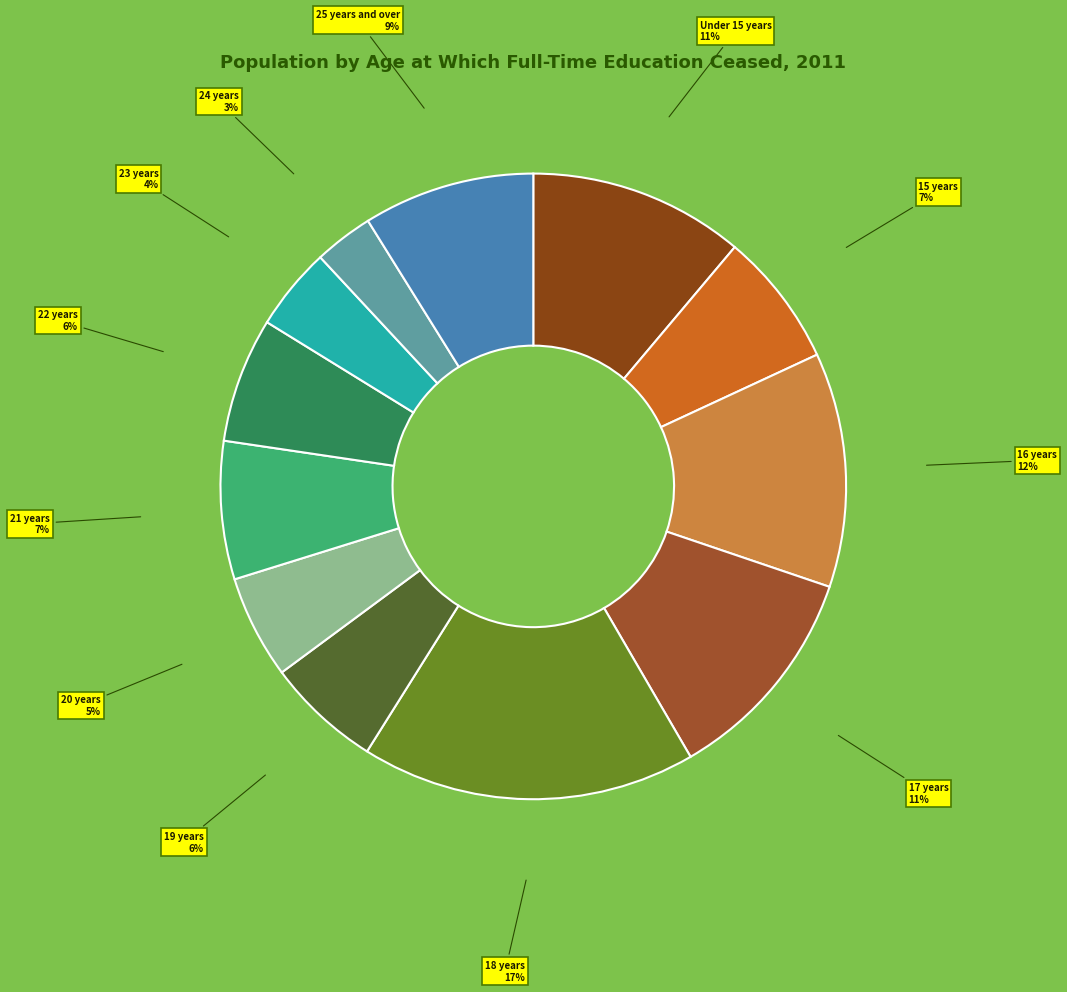

Which has a higher value, 23 years or 21 years?

21 years